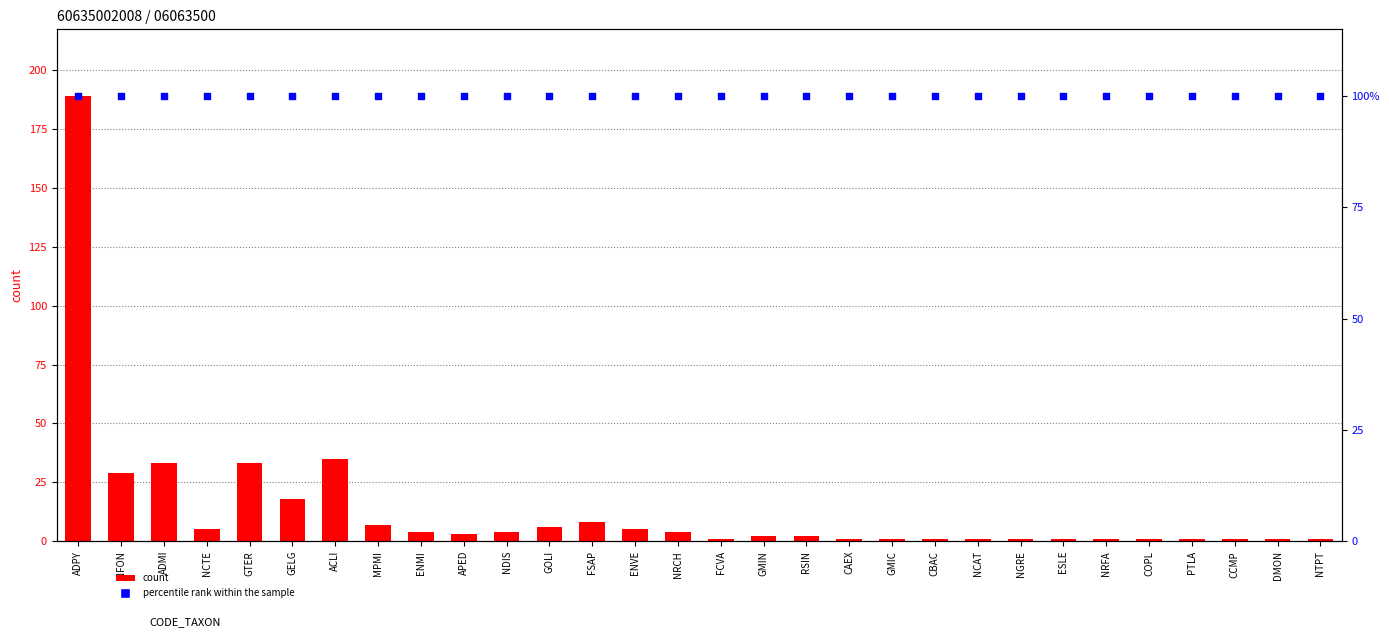

Is the value of percentile rank within the sample at NTPT greater than the value of count at MPMI?

Yes